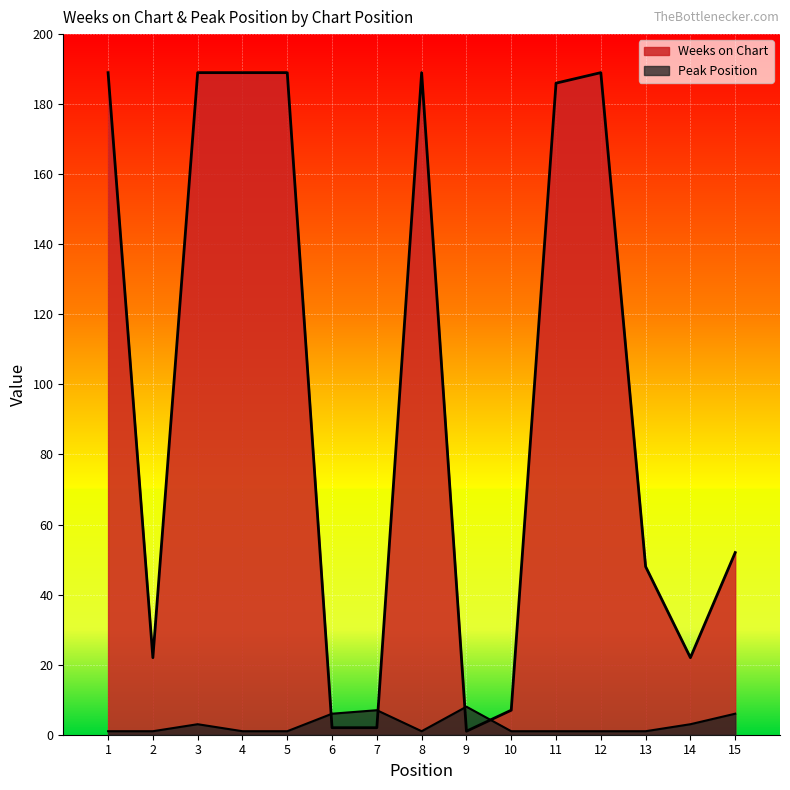

Where is Peak Position nearest to the value 4?

3